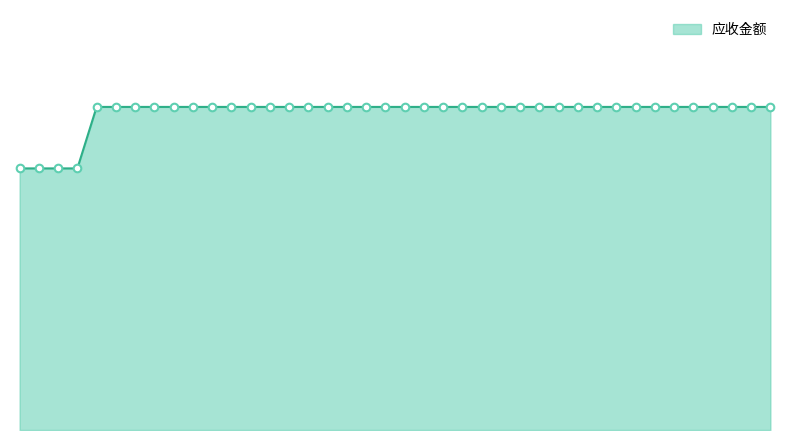

Does the chart have visible grid lines?

No